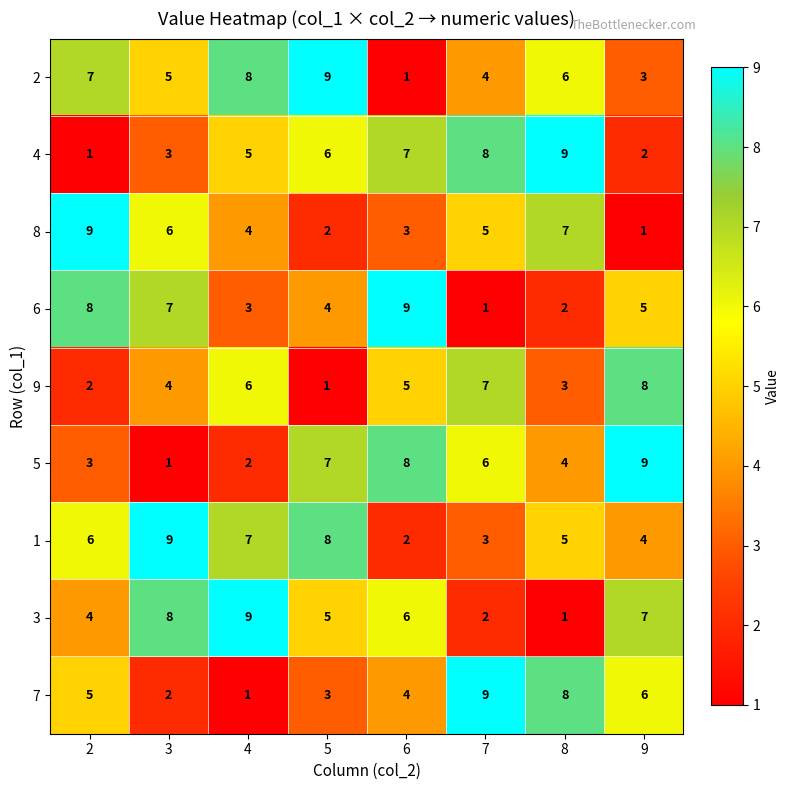

Which series has the largest total across all categories?

1